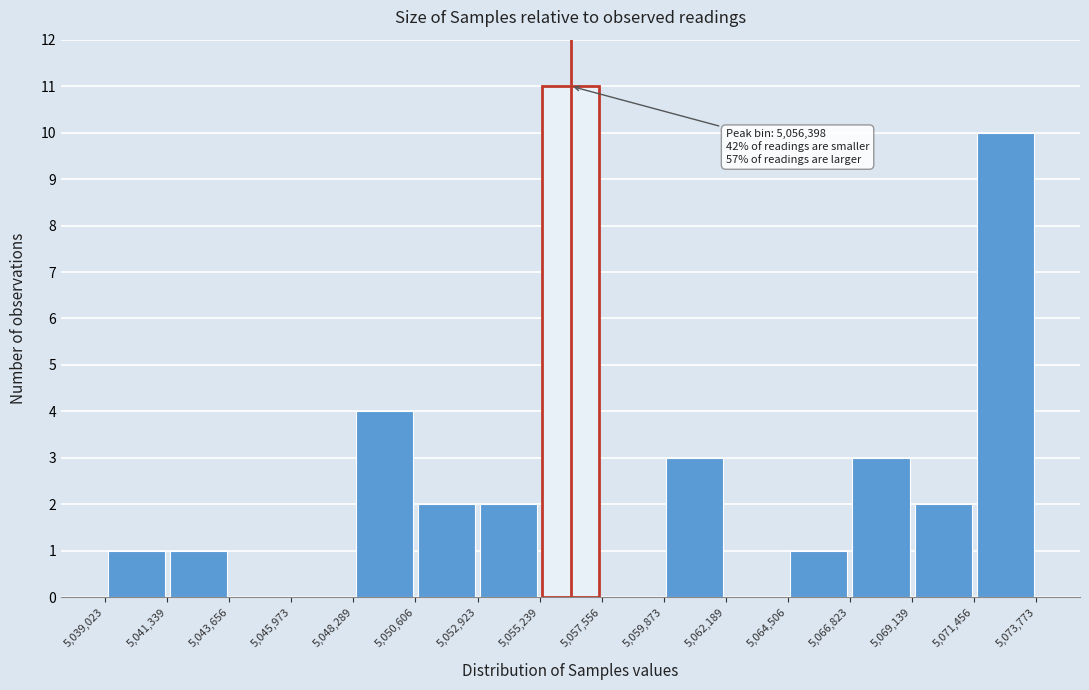

Which range on the x-axis has the tallest bar?

5,055,239 to 5,057,556